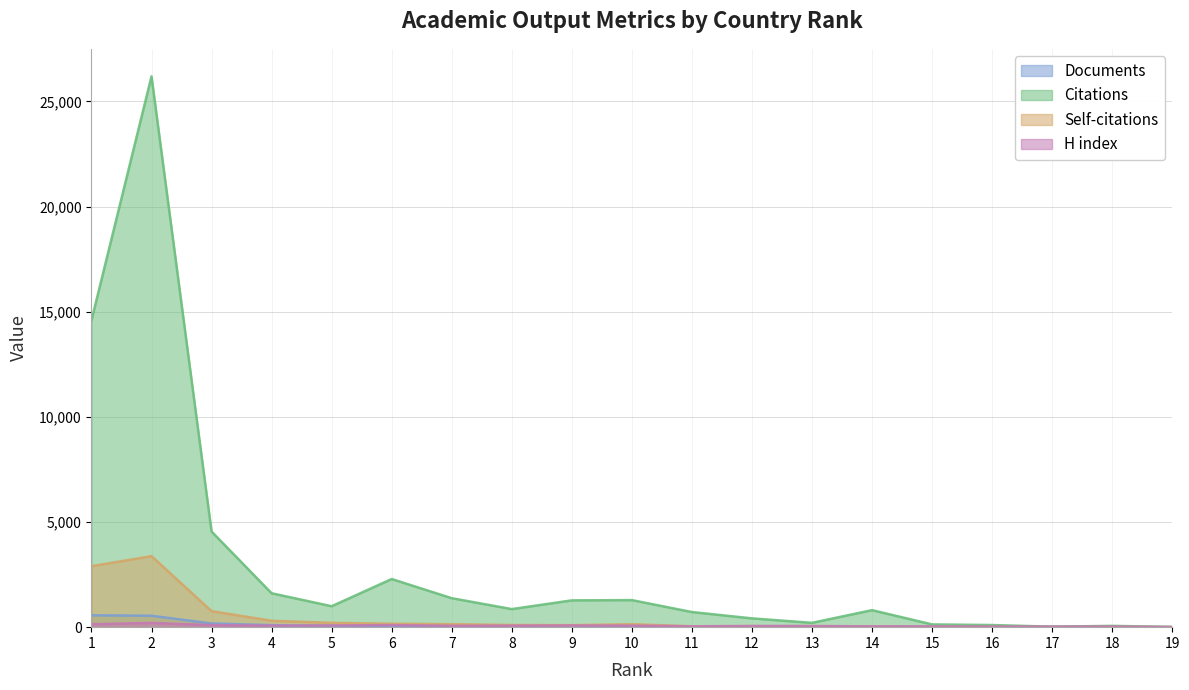

What is the sum of all Self-citations values?

8338